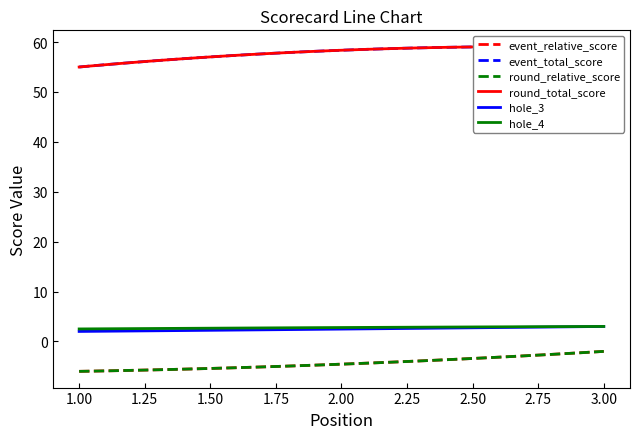

What is the value of the event_total_score point at the 2nd from the left?

55